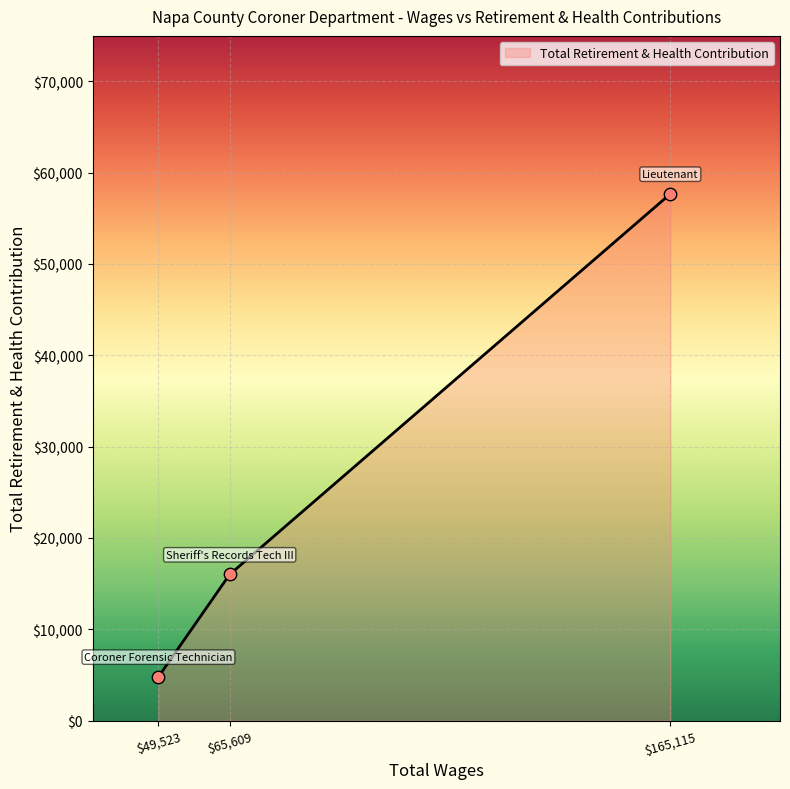

At which label is the value closest to 31227?

$65,609